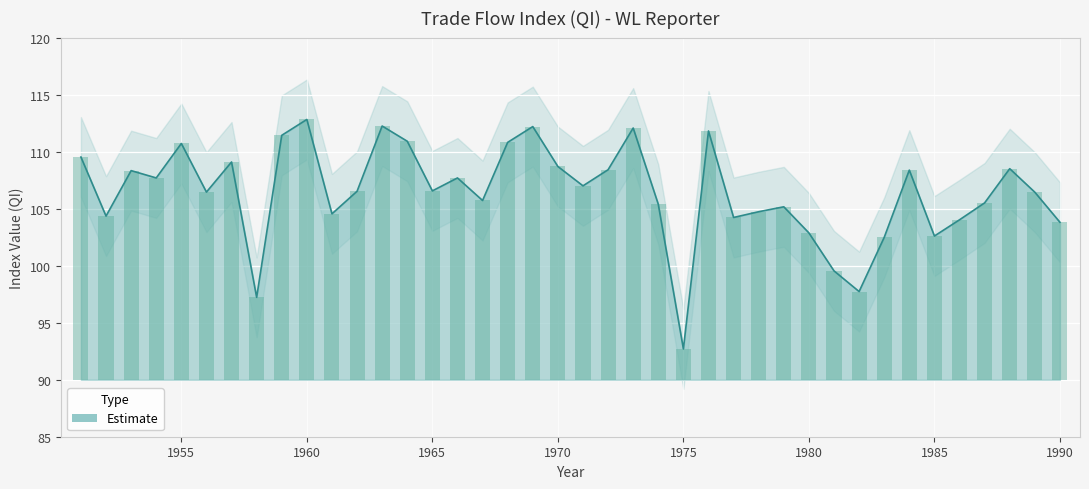

Count the number of values greater than 106.

23